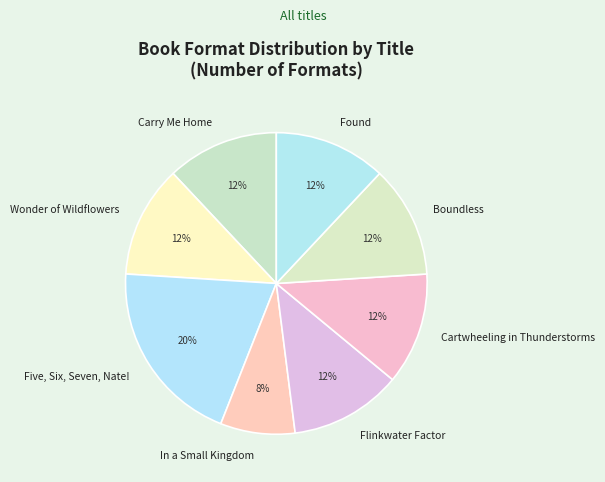

Is there any slice that represents more than half of the pie?

No